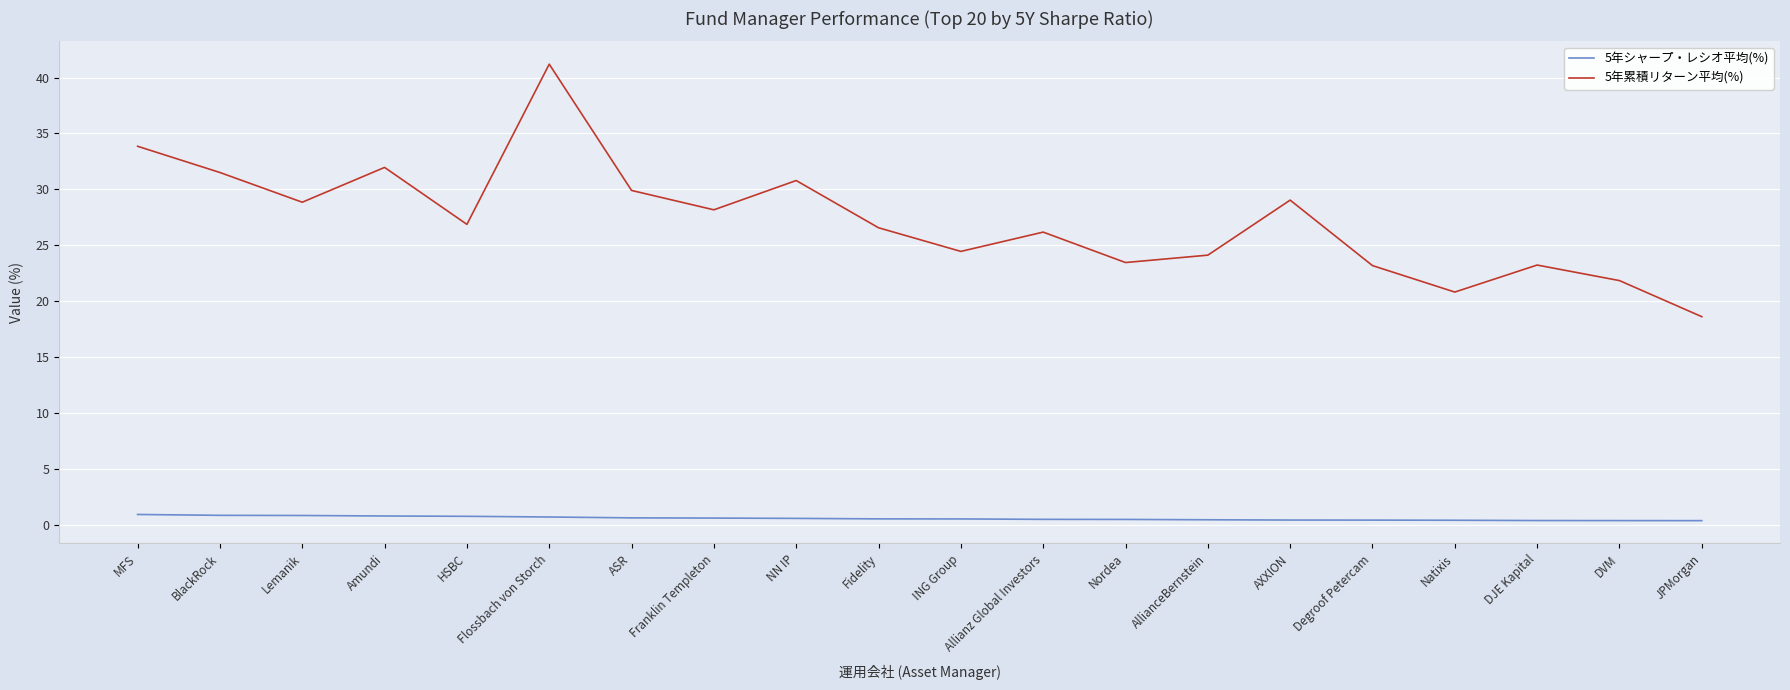

True or false: 5年シャープ・レシオ平均(%) and 5年累積リターン平均(%) cross at least once.

False